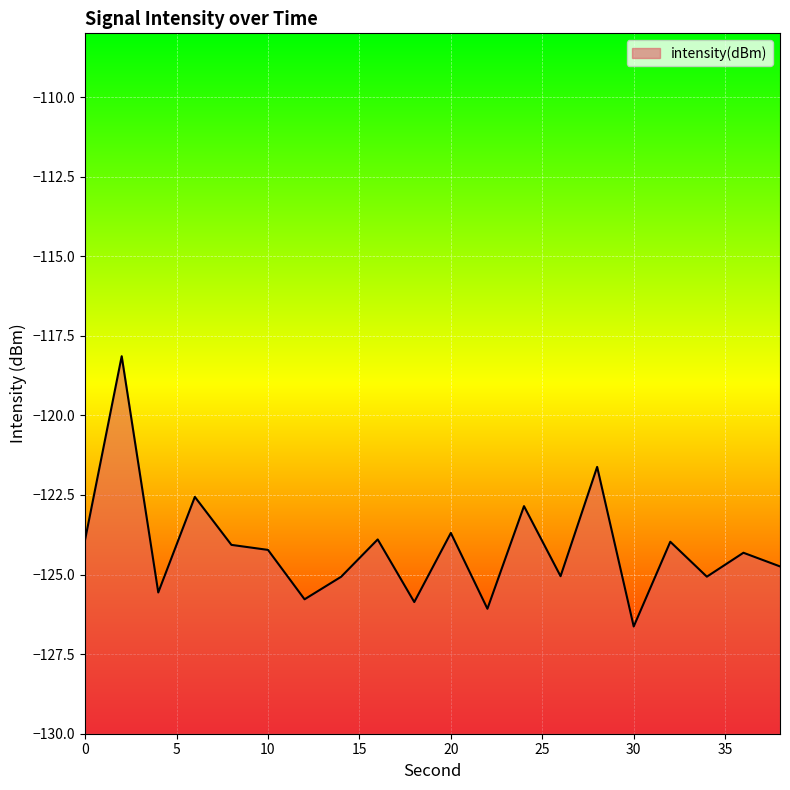

What is the sum of all values?

-2483.1